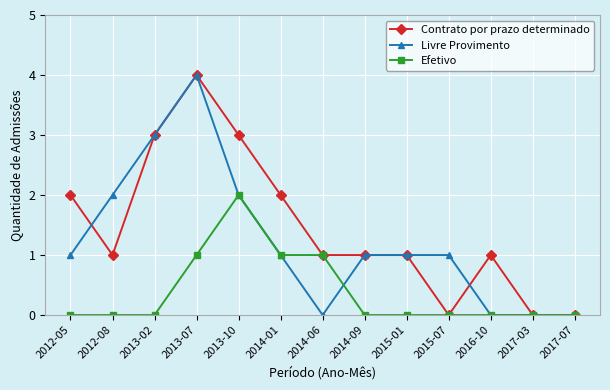

Does the chart have visible grid lines?

Yes